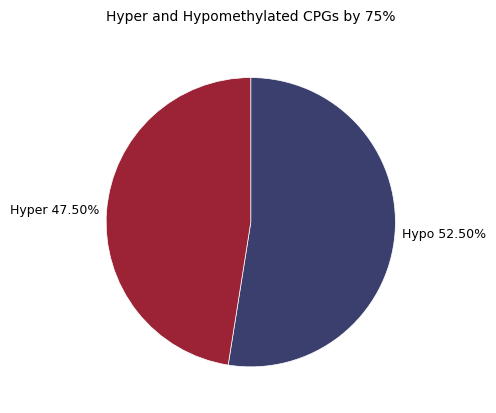

How many segments does this pie chart have?

2